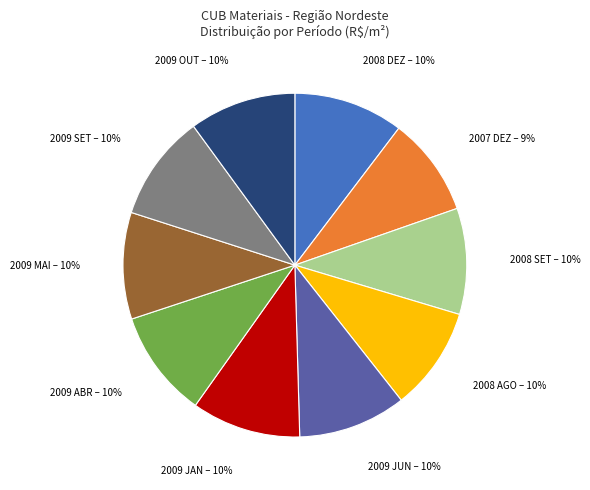

Is there a majority slice in this chart?

No